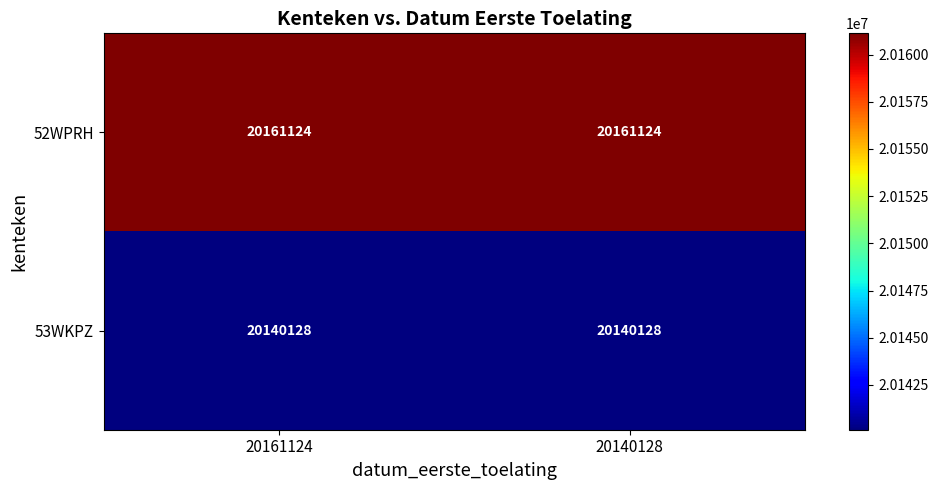

What is the sum of the 53WKPZ values at 20161124 and 20140128?

40280256